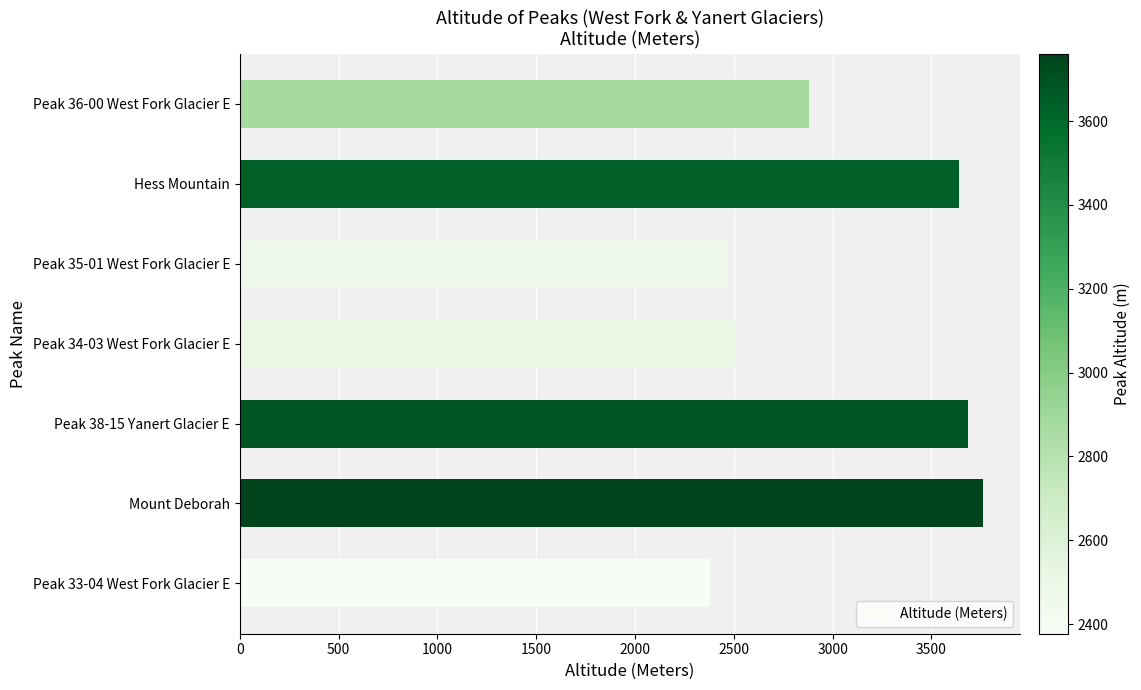

Reading bottom to top, transcribe all the data shown in this chart.

2377	3761	3685	2512	2470	3639	2880